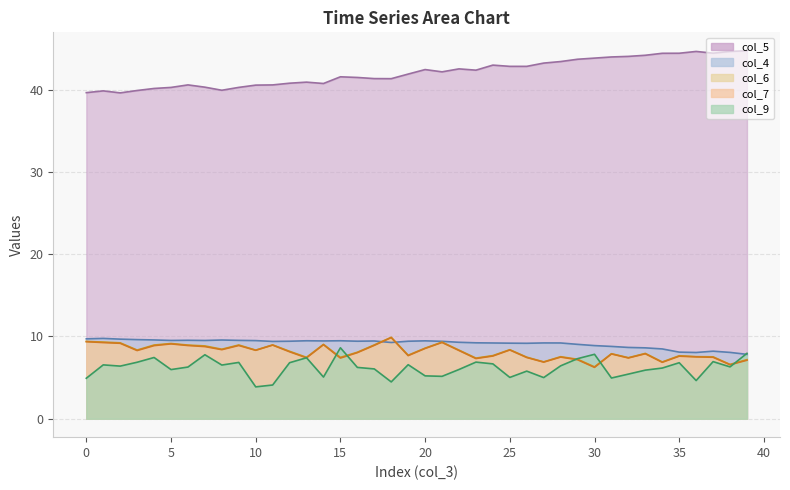

Reading left to right, list all the values displayed in this chart.

col_3: 0=39.6	1=39.9	2=39.6	3=39.9	4=40.2	5=40.3	6=40.6	7=40.3	8=39.9	9=40.3	10=40.6	11=40.6	12=40.8	13=40.9	14=40.8	15=41.6	16=41.5	17=41.4	18=41.3	19=41.9	20=42.5	21=42.2	22=42.5	23=42.4	24=43.0	25=42.8	26=42.8	27=43.2	28=43.4	29=43.7	30=43.8	31=44.0	32=44.1	33=44.2	34=44.4	35=44.4	36=44.7	37=44.4	38=44.7	39=44.7
col_4: 0=9.7	1=9.8	2=9.7	3=9.6	4=9.6	5=9.5	6=9.5	7=9.5	8=9.6	9=9.5	10=9.5	11=9.4	12=9.4	13=9.5	14=9.5	15=9.5	16=9.4	17=9.5	18=9.3	19=9.4	20=9.5	21=9.4	22=9.3	23=9.2	24=9.2	25=9.2	26=9.2	27=9.2	28=9.2	29=9.0	30=8.9	31=8.8	32=8.7	33=8.6	34=8.5	35=8.1	36=8.1	37=8.2	38=8.1	39=7.8
col_6: 0=9.4	1=9.3	2=9.2	3=8.4	4=9.0	5=9.1	6=9.0	7=8.9	8=8.5	9=9.0	10=8.3	11=9.0	12=8.2	13=7.5	14=9.0	15=7.5	16=8.1	17=9.0	18=9.9	19=7.7	20=8.6	21=9.3	22=8.3	23=7.4	24=7.7	25=8.4	26=7.5	27=6.9	28=7.5	29=7.2	30=6.3	31=7.9	32=7.4	33=7.9	34=6.9	35=7.7	36=7.5	37=7.5	38=6.6	39=7.2
col_7: 0=9.4	1=9.3	2=9.2	3=8.3	4=8.9	5=9.1	6=8.9	7=8.8	8=8.4	9=8.9	10=8.3	11=9.0	12=8.1	13=7.4	14=9.0	15=7.4	16=8.0	17=8.9	18=9.9	19=7.7	20=8.5	21=9.3	22=8.3	23=7.3	24=7.6	25=8.4	26=7.4	27=6.9	28=7.5	29=7.2	30=6.2	31=7.9	32=7.4	33=7.9	34=6.9	35=7.6	36=7.5	37=7.5	38=6.6	39=7.1
col_9: 0=4.9	1=6.6	2=6.4	3=6.9	4=7.4	5=6.0	6=6.3	7=7.8	8=6.5	9=6.8	10=3.9	11=4.1	12=6.8	13=7.4	14=5.1	15=8.6	16=6.2	17=6.1	18=4.5	19=6.6	20=5.2	21=5.2	22=6.0	23=6.9	24=6.7	25=5.0	26=5.8	27=5.0	28=6.4	29=7.3	30=7.8	31=5.0	32=5.4	33=5.9	34=6.2	35=6.8	36=4.6	37=6.9	38=6.3	39=8.0